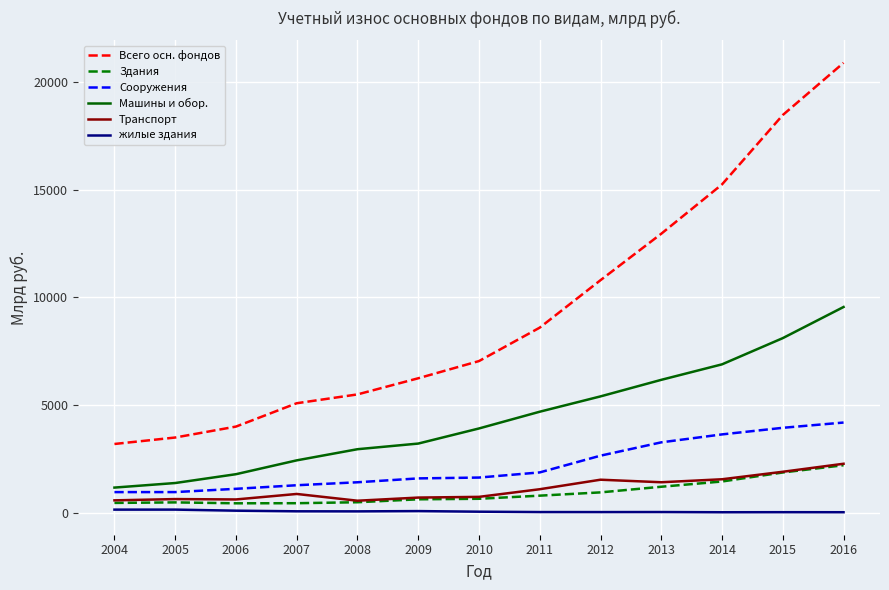

How many categories are shown in the chart?

13